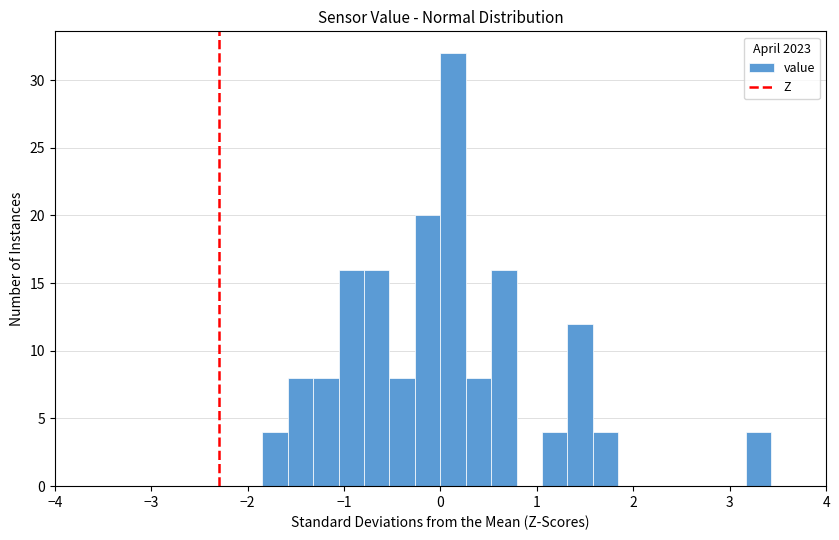

Around what value on the x-axis is the tallest bar? Give the approximate position of its centre, as read against the axis.

0.1